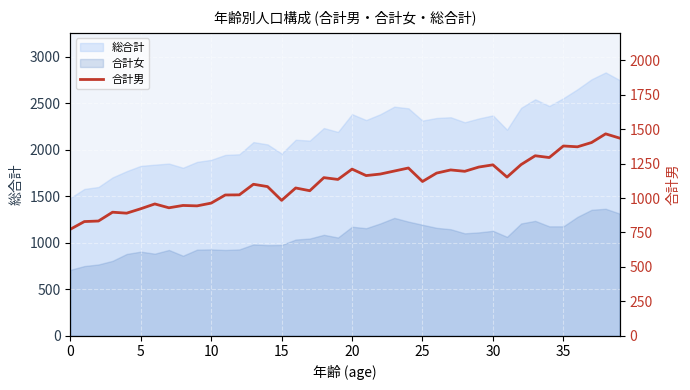

What is the value of the 25th point from the left?

1218